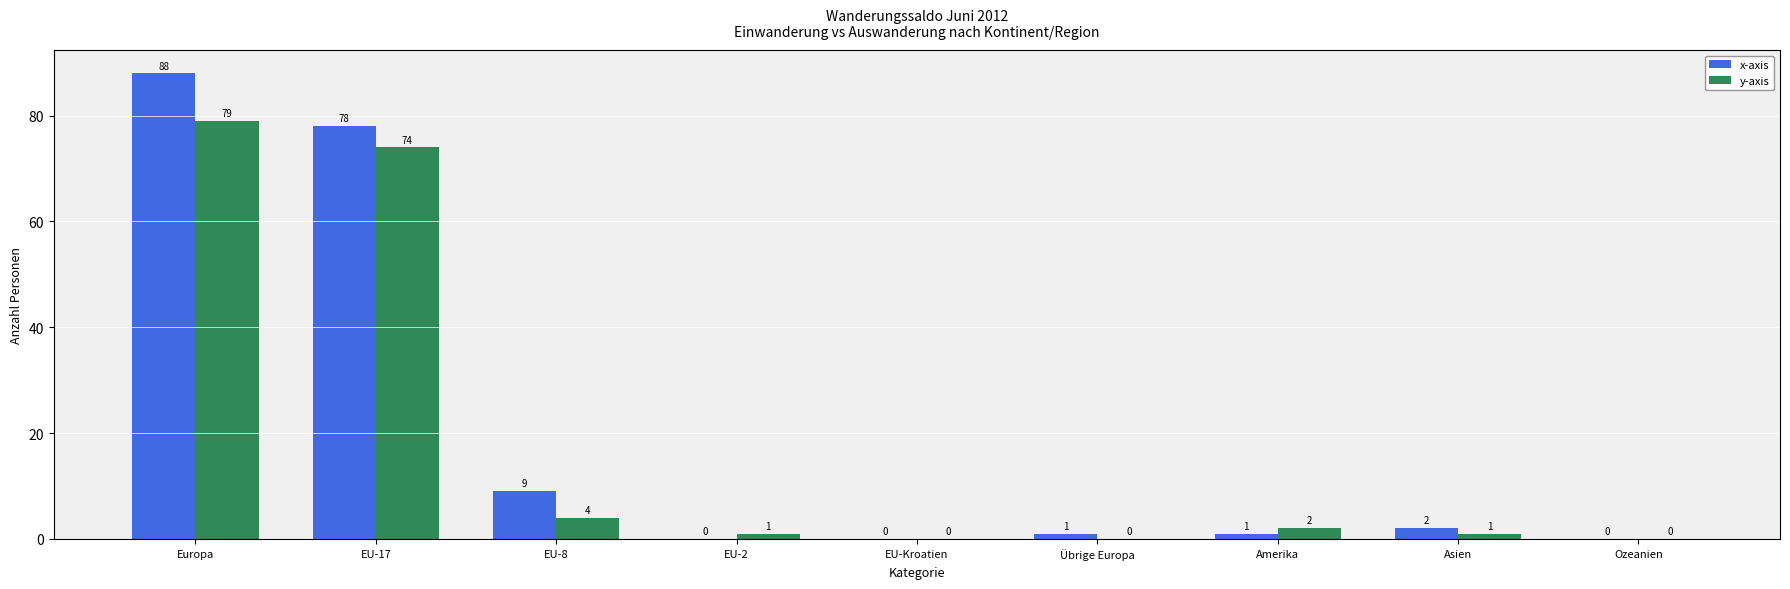

What is the sum of the x-axis values at Asien and EU-Kroatien?

2